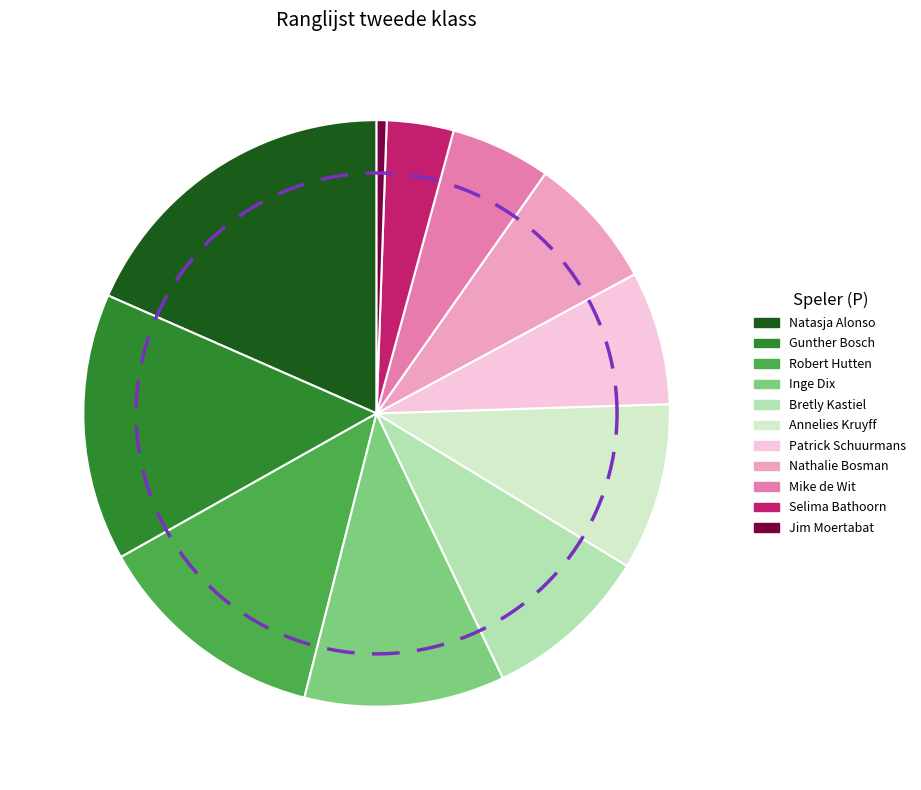

How many segments does this pie chart have?

11